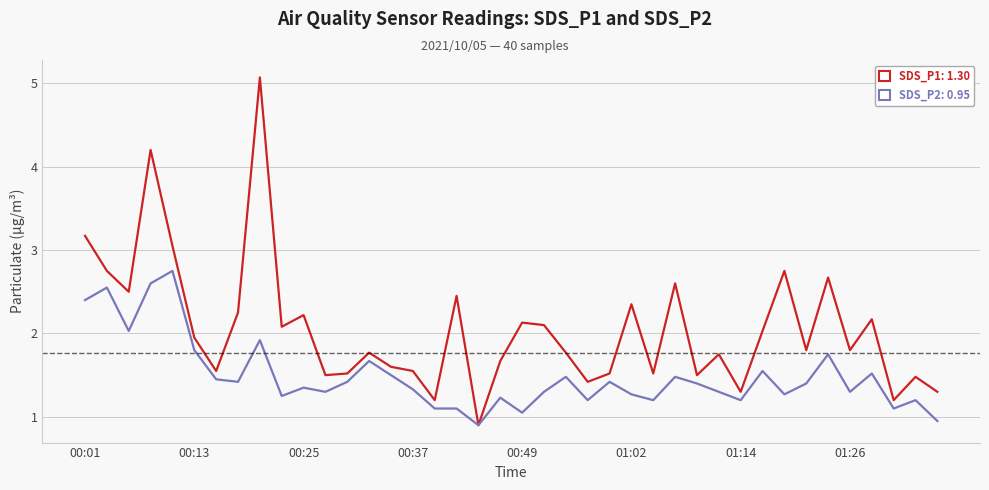

What is the maximum value shown in the chart?

5.1